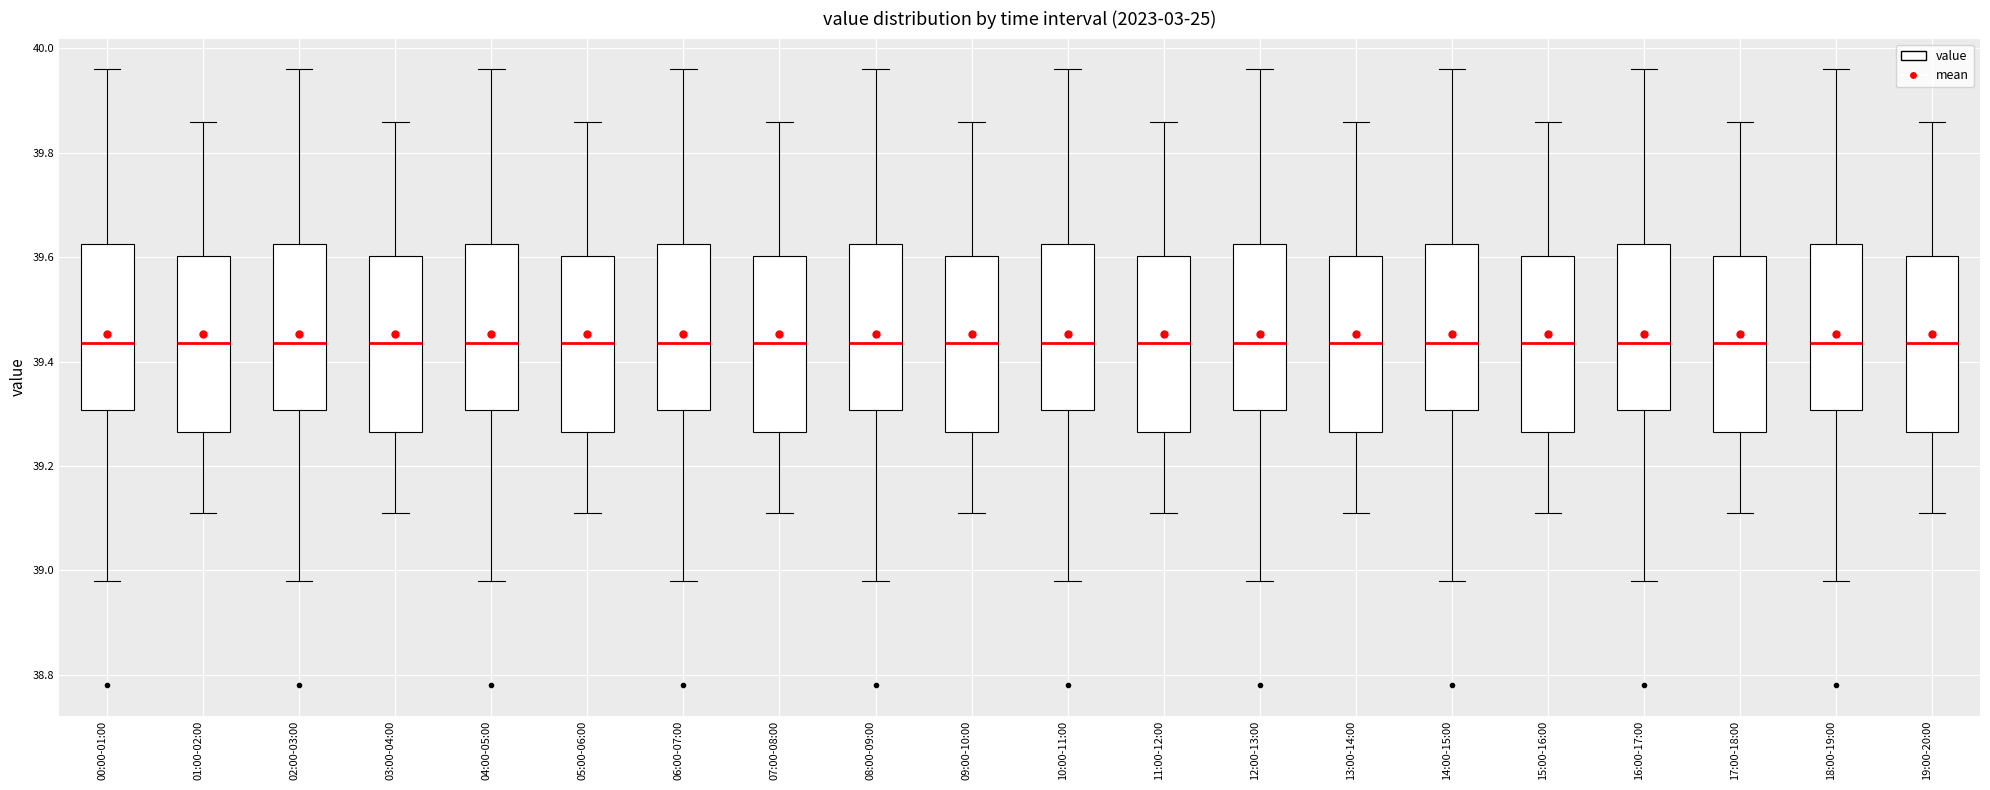

Reading left to right, transcribe this box plot: for each box, give where its median line is, the range the box spans, and where its two whiskers end, as read against the y-axis. The values are not printed on the chart, so give them approximately, as read against the axis.

00:00-01:00: median 39.44, box 39.30 to 39.62, whiskers 38.98 to 39.96
01:00-02:00: median 39.44, box 39.26 to 39.60, whiskers 39.12 to 39.86
02:00-03:00: median 39.44, box 39.30 to 39.62, whiskers 38.98 to 39.96
03:00-04:00: median 39.44, box 39.26 to 39.60, whiskers 39.12 to 39.86
04:00-05:00: median 39.44, box 39.30 to 39.62, whiskers 38.98 to 39.96
05:00-06:00: median 39.44, box 39.26 to 39.60, whiskers 39.12 to 39.86
06:00-07:00: median 39.44, box 39.30 to 39.62, whiskers 38.98 to 39.96
07:00-08:00: median 39.44, box 39.26 to 39.60, whiskers 39.12 to 39.86
08:00-09:00: median 39.44, box 39.30 to 39.62, whiskers 38.98 to 39.96
09:00-10:00: median 39.44, box 39.26 to 39.60, whiskers 39.12 to 39.86
10:00-11:00: median 39.44, box 39.30 to 39.62, whiskers 38.98 to 39.96
11:00-12:00: median 39.44, box 39.26 to 39.60, whiskers 39.12 to 39.86
12:00-13:00: median 39.44, box 39.30 to 39.62, whiskers 38.98 to 39.96
13:00-14:00: median 39.44, box 39.26 to 39.60, whiskers 39.12 to 39.86
14:00-15:00: median 39.44, box 39.30 to 39.62, whiskers 38.98 to 39.96
15:00-16:00: median 39.44, box 39.26 to 39.60, whiskers 39.12 to 39.86
16:00-17:00: median 39.44, box 39.30 to 39.62, whiskers 38.98 to 39.96
17:00-18:00: median 39.44, box 39.26 to 39.60, whiskers 39.12 to 39.86
18:00-19:00: median 39.44, box 39.30 to 39.62, whiskers 38.98 to 39.96
19:00-20:00: median 39.44, box 39.26 to 39.60, whiskers 39.12 to 39.86